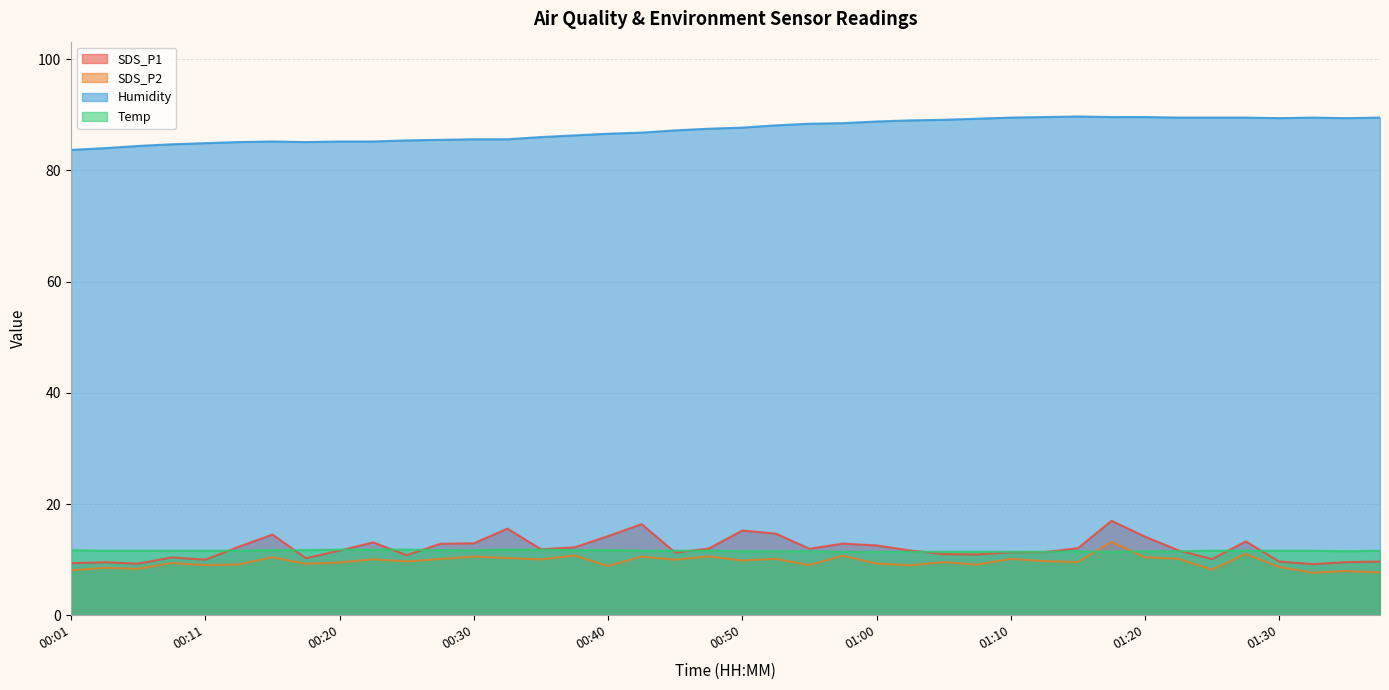

Reading right to left, what are all the values shown in this chart?

SDS_P1: 01:38=9.7	01:35=9.6	01:33=9.2	01:30=9.7	01:28=13.3	01:25=10.1	01:23=11.7	01:20=14.1	01:18=17.0	01:15=12.1	01:13=11.3	01:10=11.3	01:08=10.9	01:05=11.0	01:03=11.7	01:00=12.6	00:58=12.9	00:55=11.9	00:53=14.7	00:50=15.2	00:48=12.0	00:45=11.3	00:43=16.4	00:40=14.2	00:38=12.2	00:35=11.9	00:33=15.6	00:30=12.9	00:28=12.8	00:25=10.8	00:23=13.1	00:20=11.6	00:18=10.2	00:15=14.5	00:13=12.3	00:11=10.0	00:08=10.4	00:06=9.3	00:03=9.5	00:01=9.3
SDS_P2: 01:38=7.7	01:35=8.0	01:33=7.7	01:30=8.7	01:28=11.0	01:25=8.2	01:23=10.2	01:20=10.4	01:18=13.2	01:15=9.6	01:13=9.7	01:10=10.1	01:08=9.1	01:05=9.6	01:03=9.0	01:00=9.3	00:58=10.7	00:55=9.0	00:53=10.1	00:50=9.8	00:48=10.6	00:45=10.0	00:43=10.6	00:40=8.8	00:38=10.8	00:35=10.0	00:33=10.3	00:30=10.6	00:28=10.1	00:25=9.7	00:23=10.1	00:20=9.5	00:18=9.2	00:15=10.4	00:13=9.1	00:11=9.0	00:08=9.4	00:06=8.3	00:03=8.5	00:01=8.1
Humidity: 01:38=89.5	01:35=89.4	01:33=89.5	01:30=89.4	01:28=89.5	01:25=89.5	01:23=89.5	01:20=89.6	01:18=89.6	01:15=89.7	01:13=89.6	01:10=89.5	01:08=89.3	01:05=89.1	01:03=89.0	01:00=88.8	00:58=88.5	00:55=88.4	00:53=88.1	00:50=87.7	00:48=87.5	00:45=87.2	00:43=86.8	00:40=86.6	00:38=86.3	00:35=86.0	00:33=85.6	00:30=85.6	00:28=85.5	00:25=85.4	00:23=85.2	00:20=85.2	00:18=85.1	00:15=85.2	00:13=85.1	00:11=84.9	00:08=84.7	00:06=84.4	00:03=84.0	00:01=83.7
Temp: 01:38=11.6	01:35=11.5	01:33=11.6	01:30=11.6	01:28=11.6	01:25=11.6	01:23=11.5	01:20=11.5	01:18=11.4	01:15=11.5	01:13=11.4	01:10=11.4	01:08=11.4	01:05=11.4	01:03=11.4	01:00=11.4	00:58=11.4	00:55=11.5	00:53=11.5	00:50=11.5	00:48=11.6	00:45=11.6	00:43=11.6	00:40=11.7	00:38=11.7	00:35=11.8	00:33=11.8	00:30=11.7	00:28=11.7	00:25=11.8	00:23=11.8	00:20=11.8	00:18=11.7	00:15=11.7	00:13=11.6	00:11=11.6	00:08=11.6	00:06=11.6	00:03=11.6	00:01=11.7